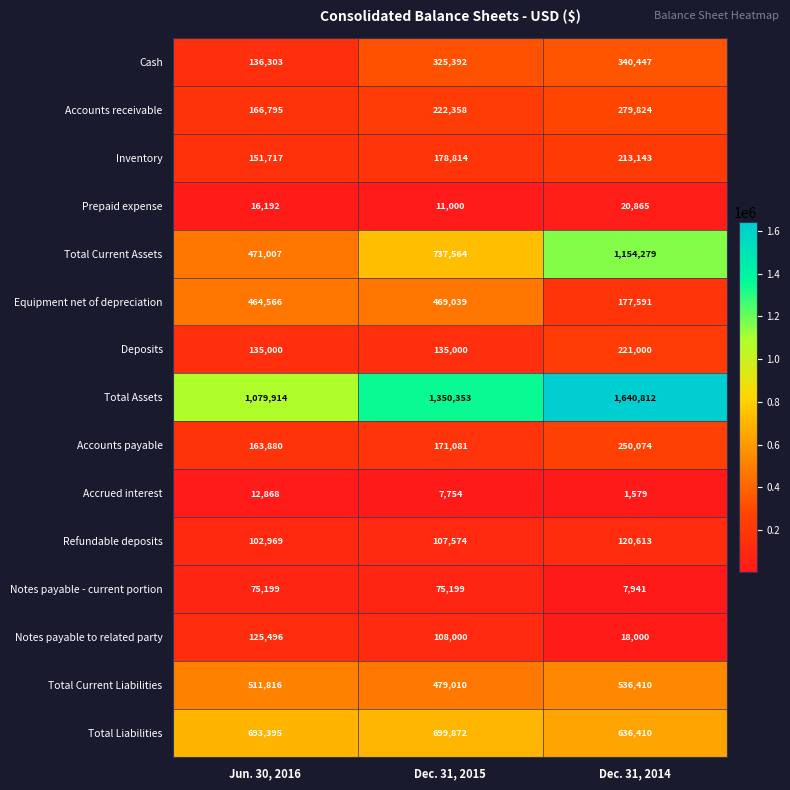

What is the difference between the Cash values at Dec. 31, 2014 and Dec. 31, 2015?

15055